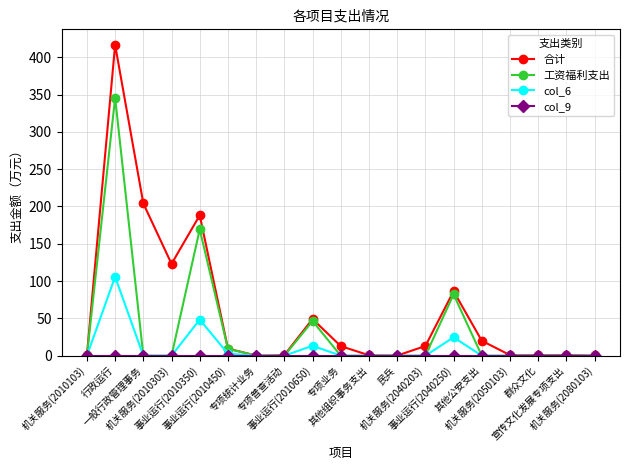

Which series has the largest range (max minus min)?

合计